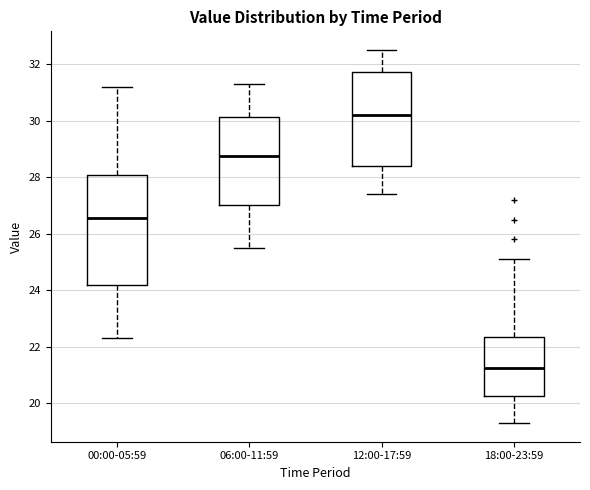

Reading left to right, transcribe this box plot: for each box, give where its median line is, the range the box spans, and where its two whiskers end, as read against the y-axis. The values are not printed on the chart, so give them approximately, as read against the axis.

00:00-05:59: median 26.6, box 24.2 to 28.0, whiskers 22.4 to 31.2
06:00-11:59: median 28.8, box 27.0 to 30.2, whiskers 25.6 to 31.4
12:00-17:59: median 30.2, box 28.4 to 31.8, whiskers 27.4 to 32.6
18:00-23:59: median 21.2, box 20.2 to 22.4, whiskers 19.4 to 25.2